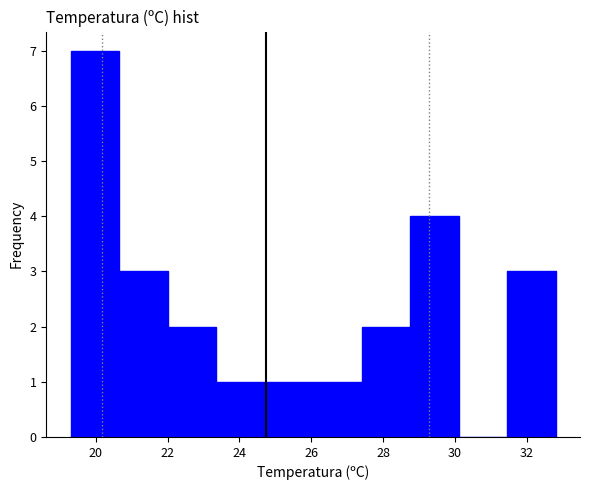

How tall is the bar that spans 20.65 to 22.00 on the x-axis? Neither the bar edges nor the heights are printed on the chart, so give them approximately, as read against the axes.

3